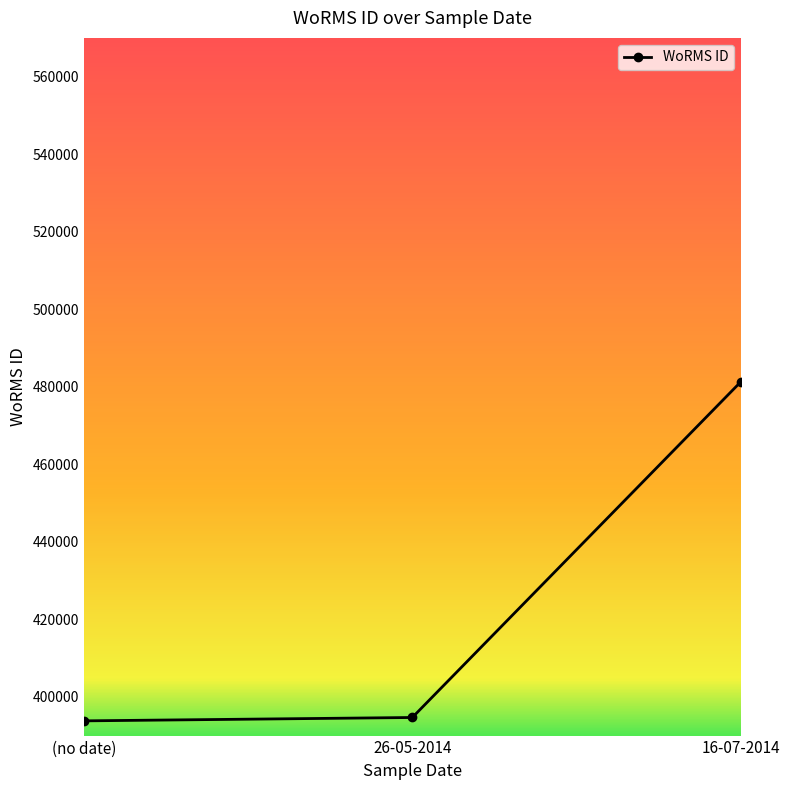

What is the smallest value displayed?

393797.0